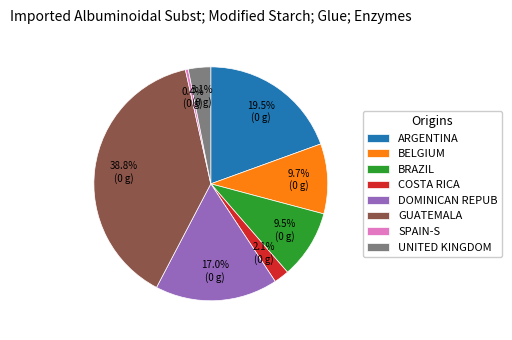

Which has a higher value, DOMINICAN REPUB or COSTA RICA?

DOMINICAN REPUB